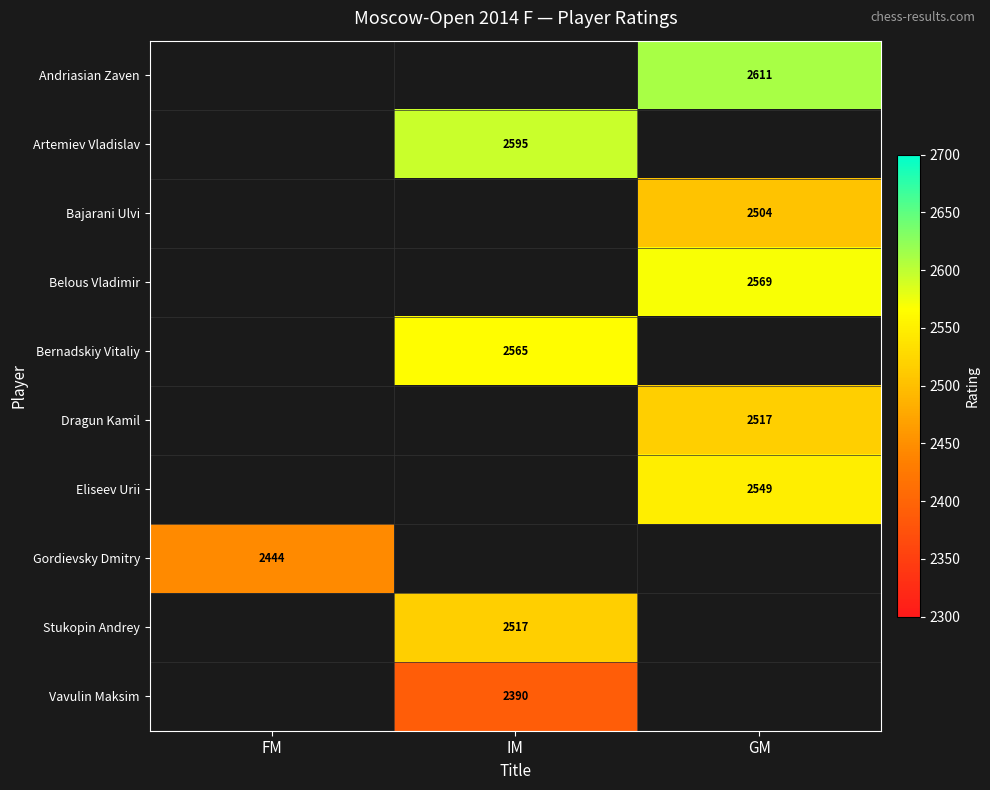

At which category is the sum across all series the highest?

GM